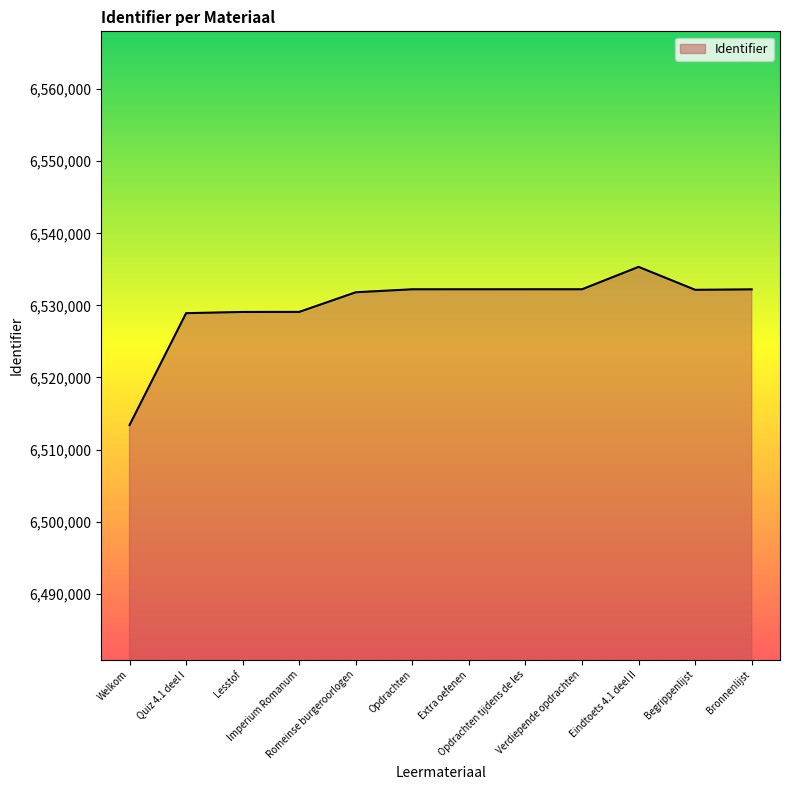

What is the sum of all values?

78361001